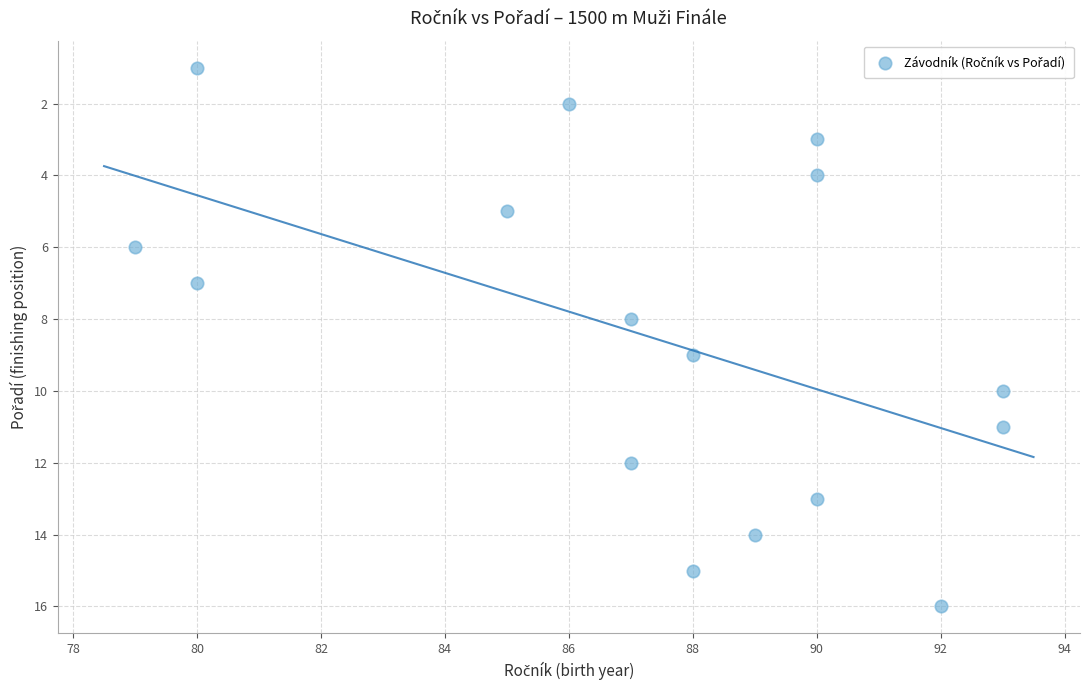

What is the range of Y values (max minus min)?

15